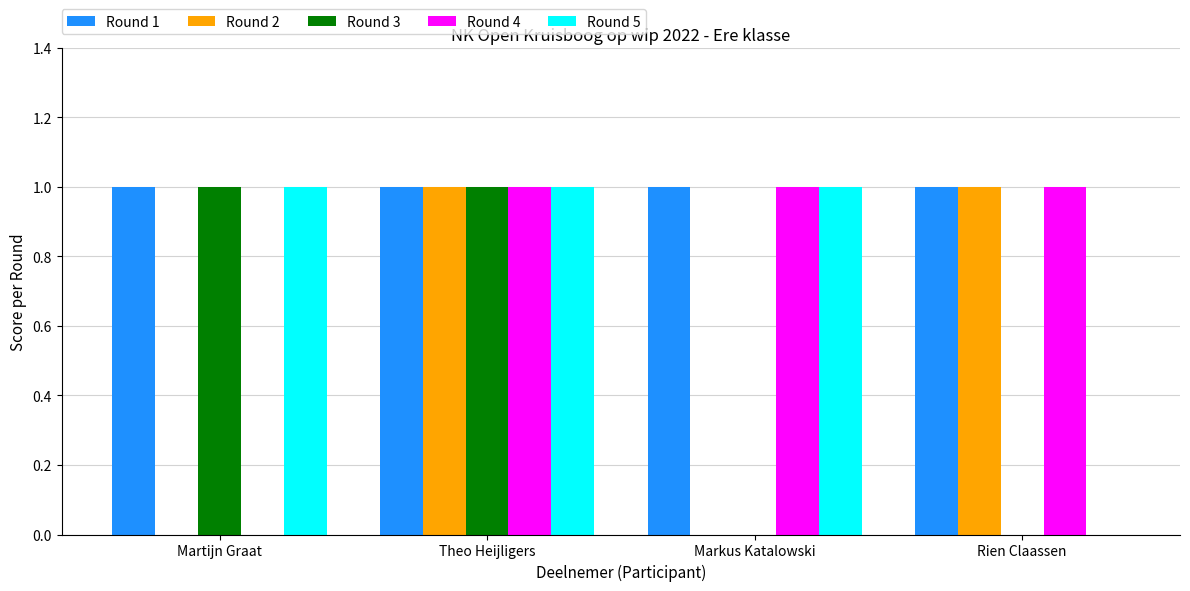

The value of Round 3 at Martijn Graat is 2. True or false?

False